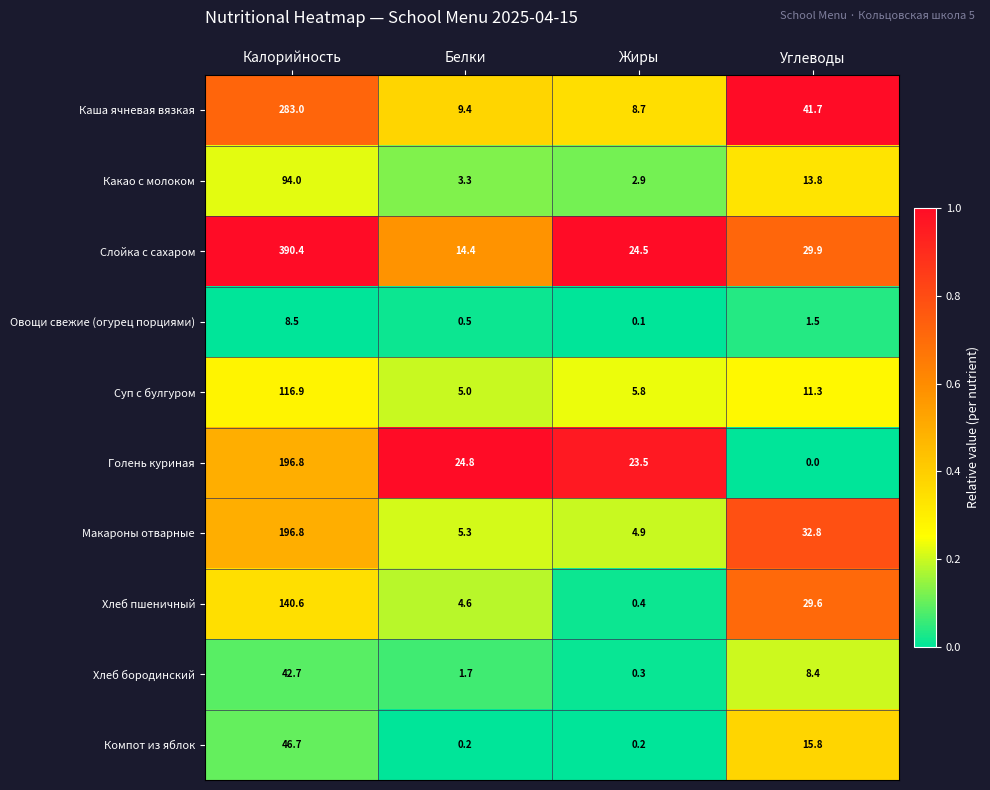

Is it true that Компот из яблок equals 46.7 at Калорийность?

True